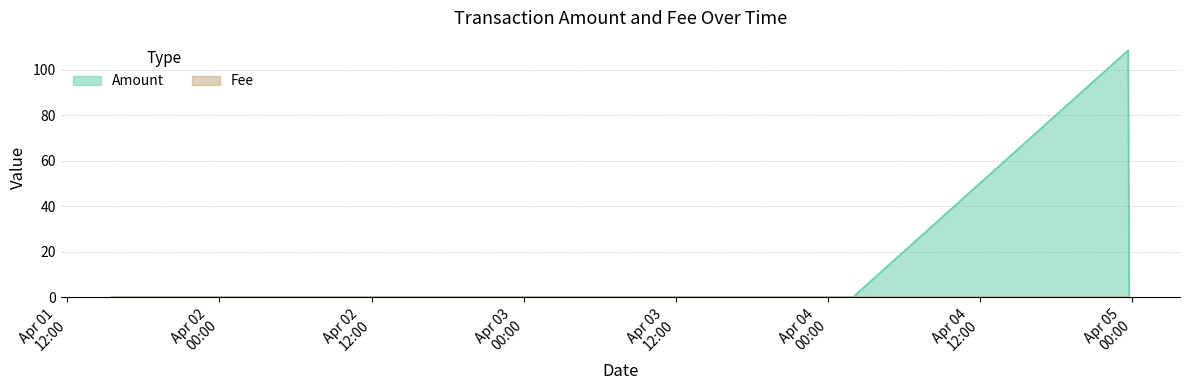

What is the highest value of the Amount series?

108.6